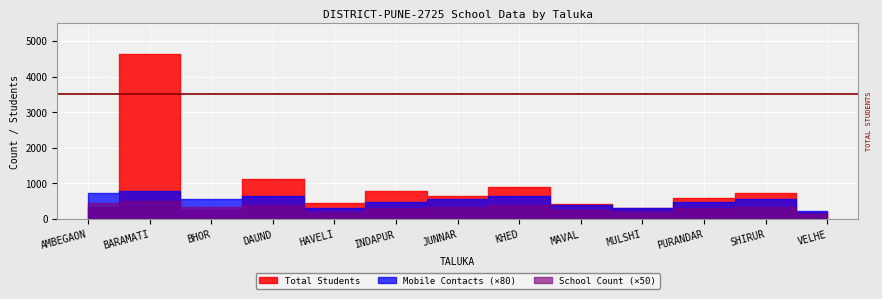

Where is the first local minimum for Total Students?

BHOR